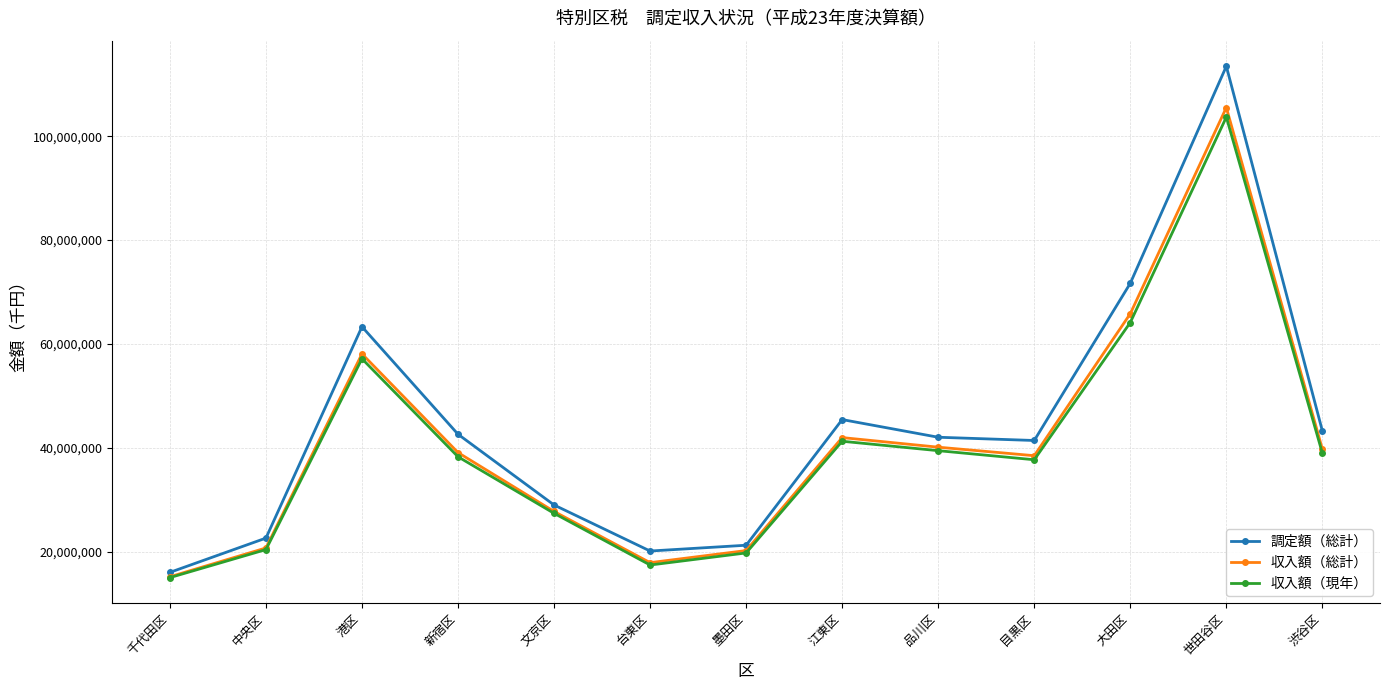

At which label does 収入額（現年） reach its peak?

世田谷区